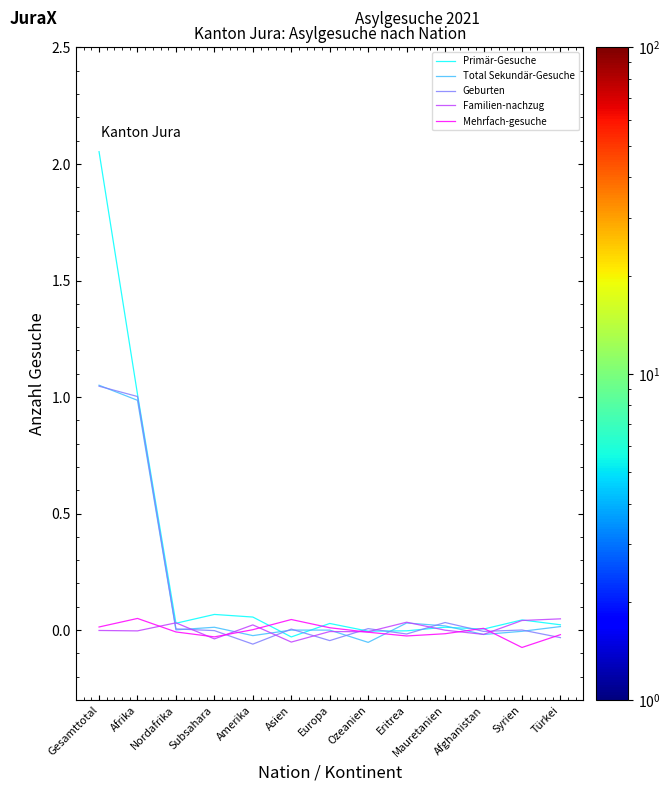

Which series has the widest spread of values?

Primär-Gesuche